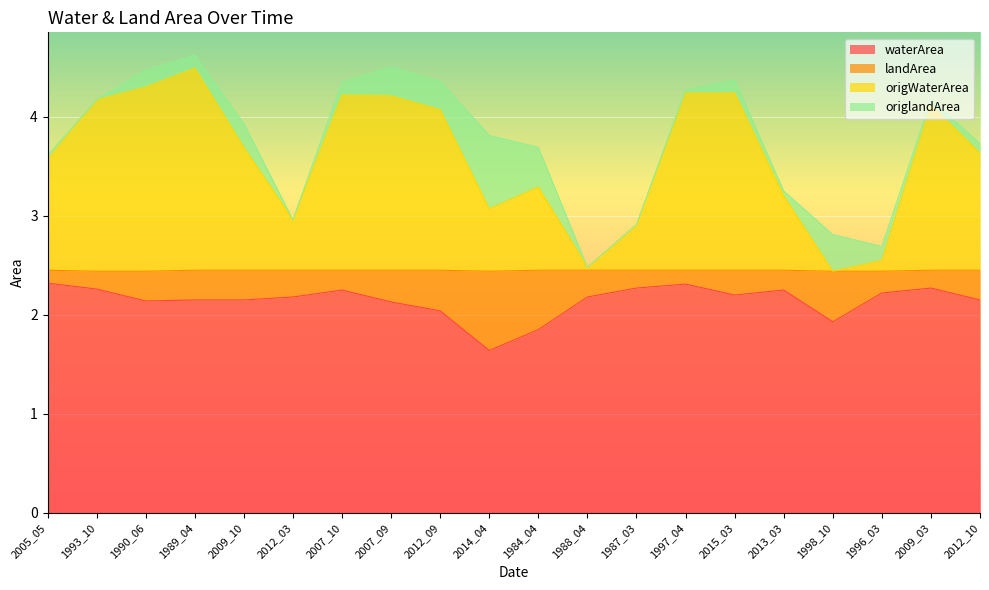

What is the sum of the waterArea values at 1984_04 and 2009_10?

4.0